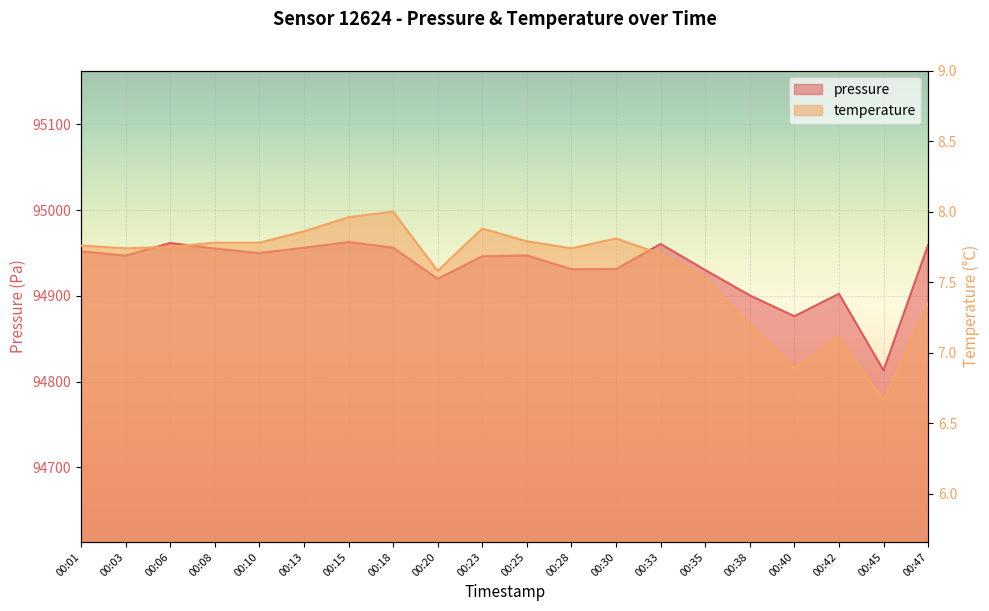

How many data points in temperature are less than 7?

2